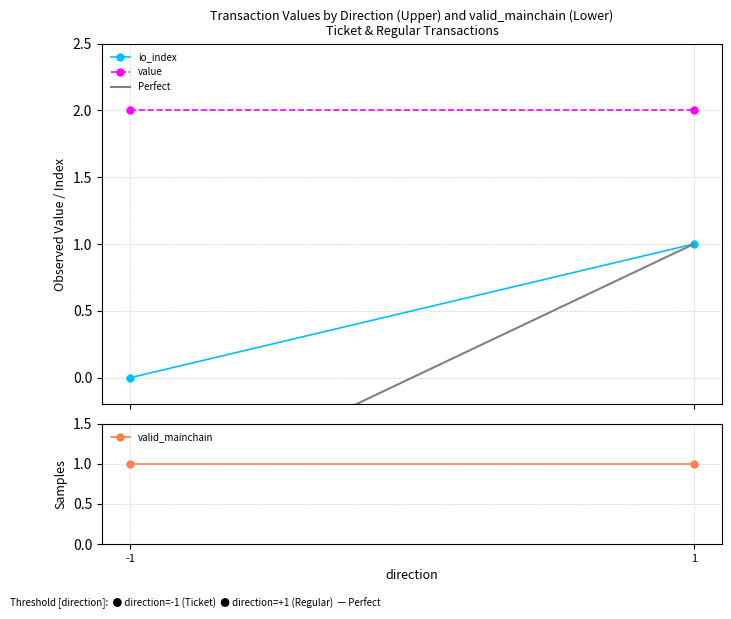

What is the difference between the Perfect values at 1 and -1?

2.0